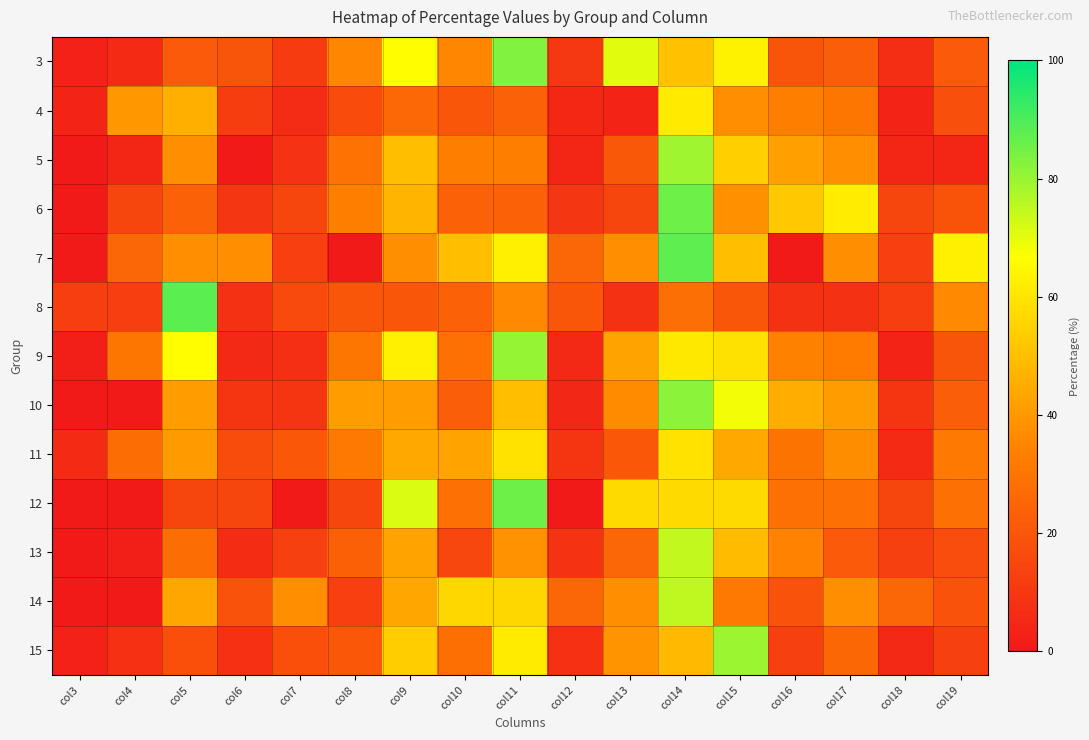

What is the difference between the highest and lowest values at col18?

21.5